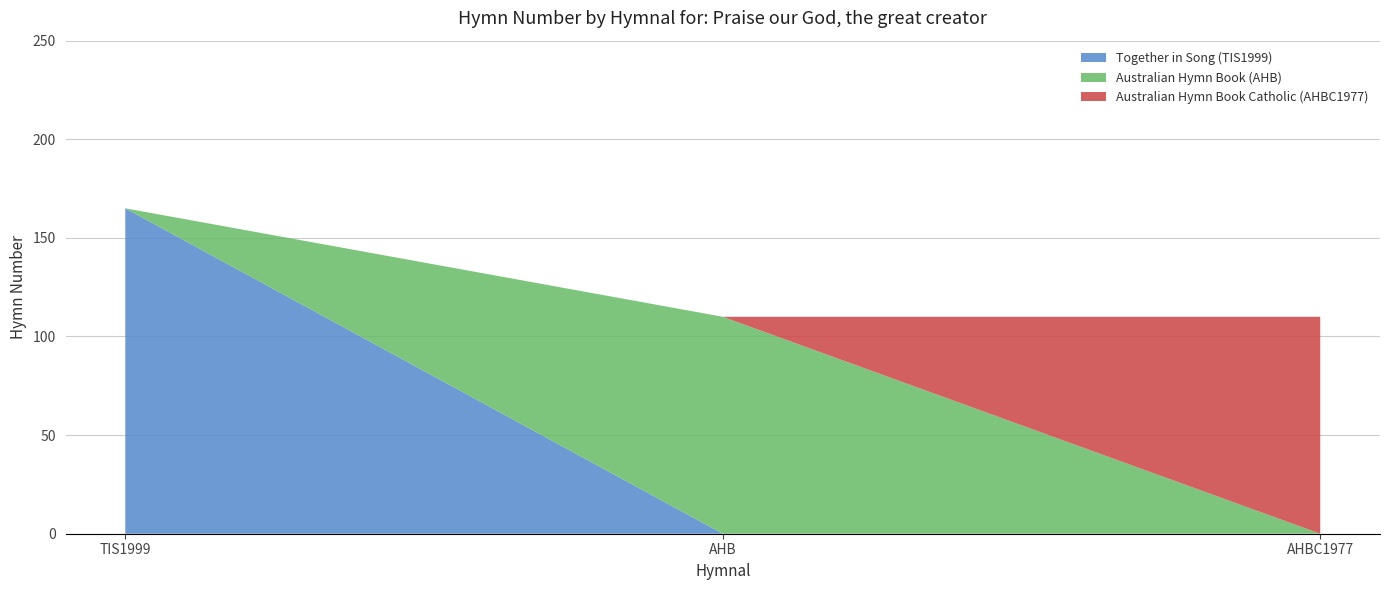

Reading left to right, transcribe all the data shown in this chart.

165	110	110